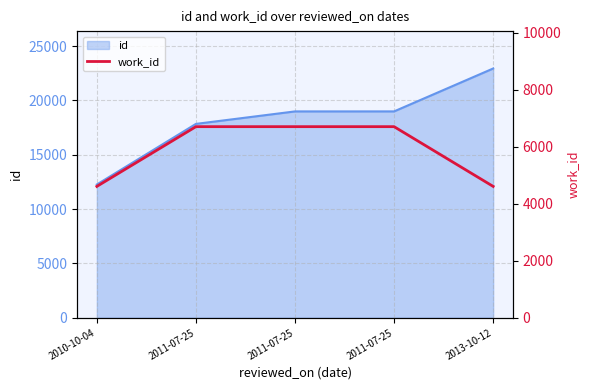

What is the label of the 5th point from the left?

2013-10-12